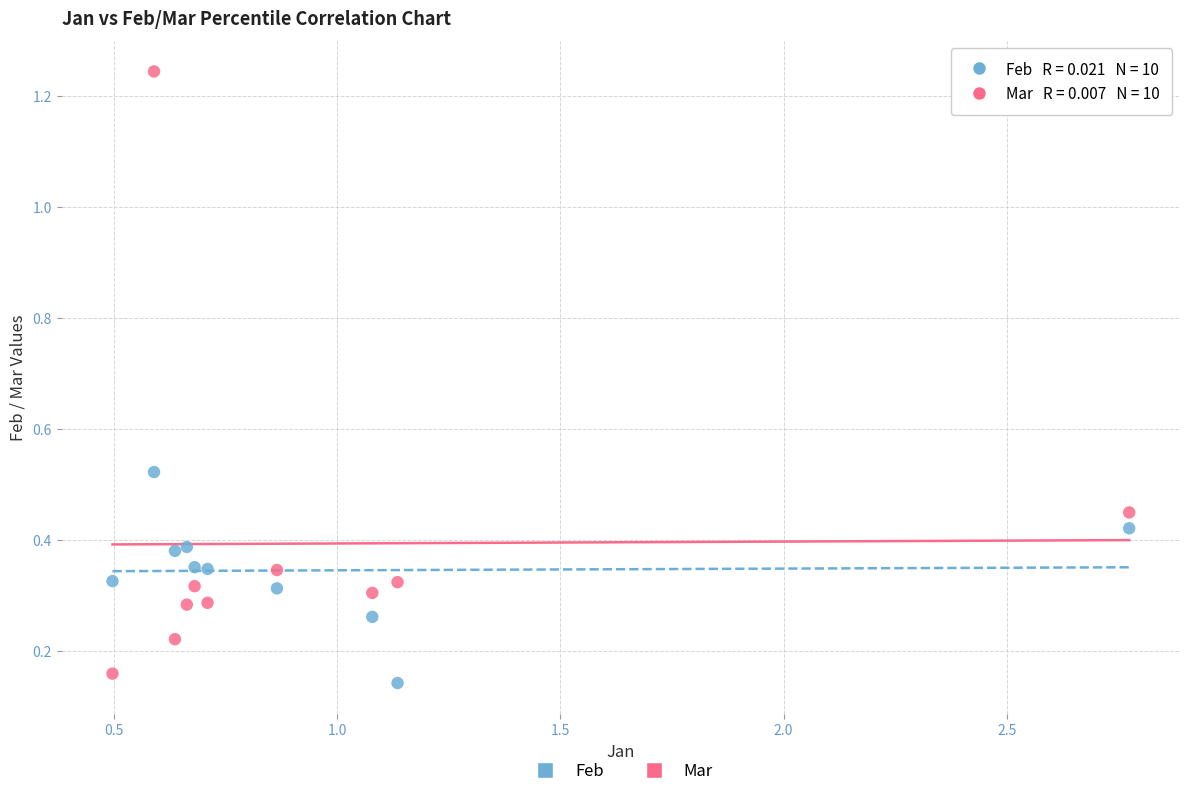

Across all data points, what is the range of X values (max minus min)?

2.3